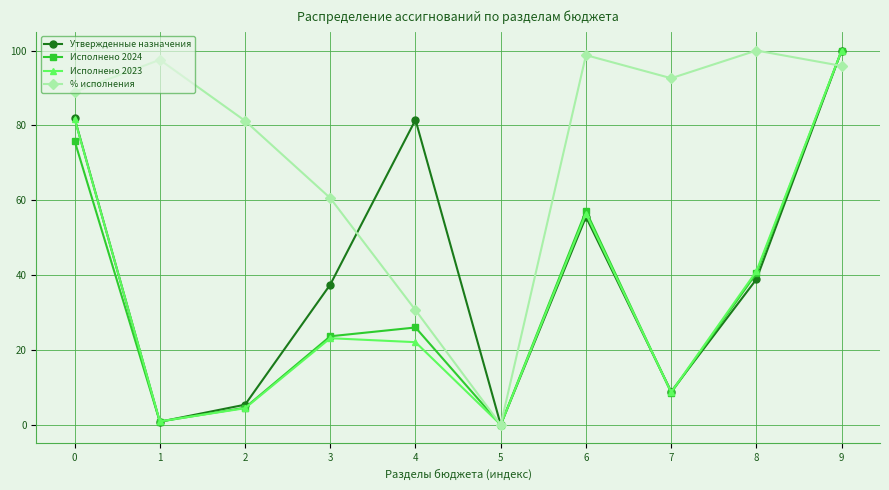

What is the value of the Исполнено 2023 point at the 3rd from the left?

4.4